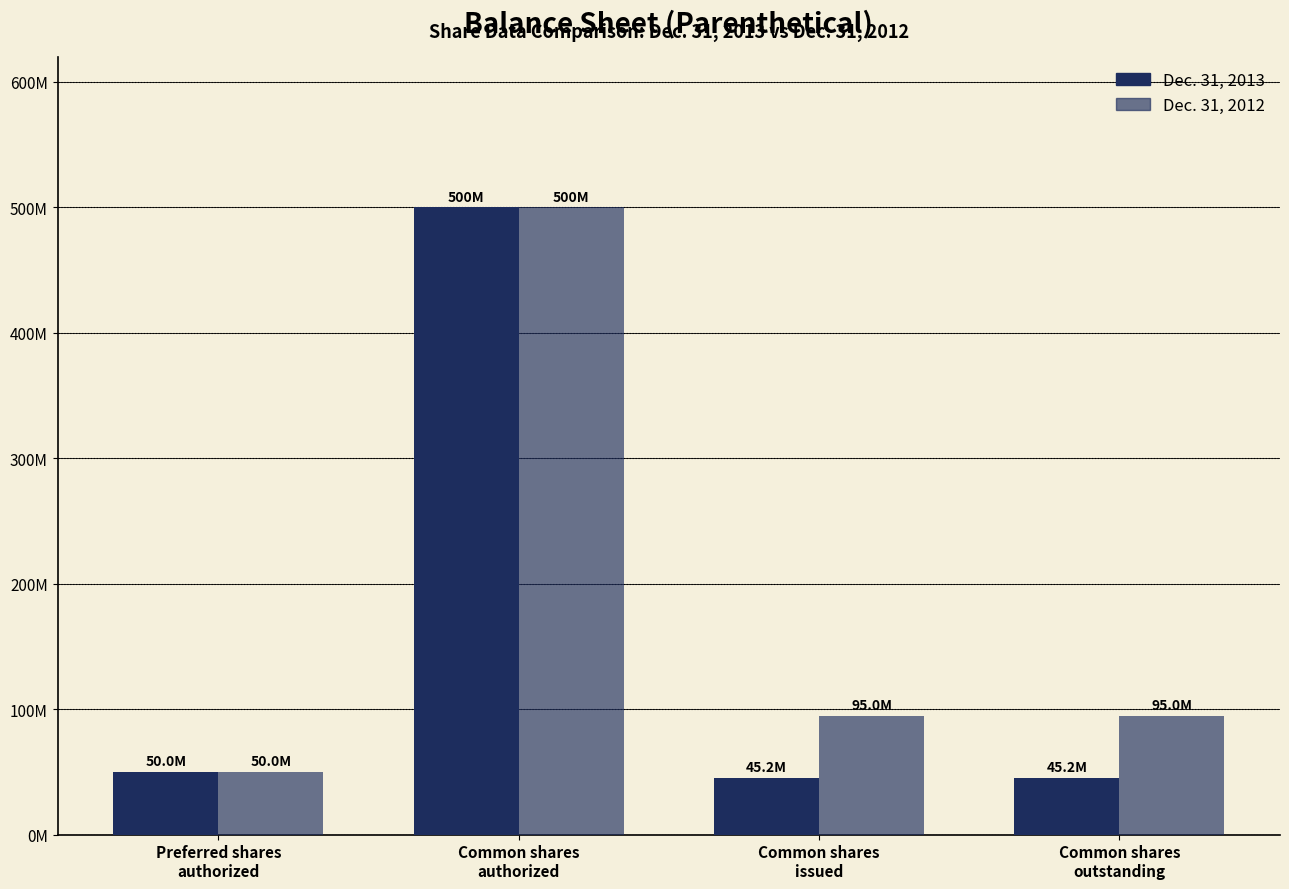

Is the value of Dec. 31, 2013 at Common shares
authorized greater than the value of Dec. 31, 2012 at Common shares
authorized?

No